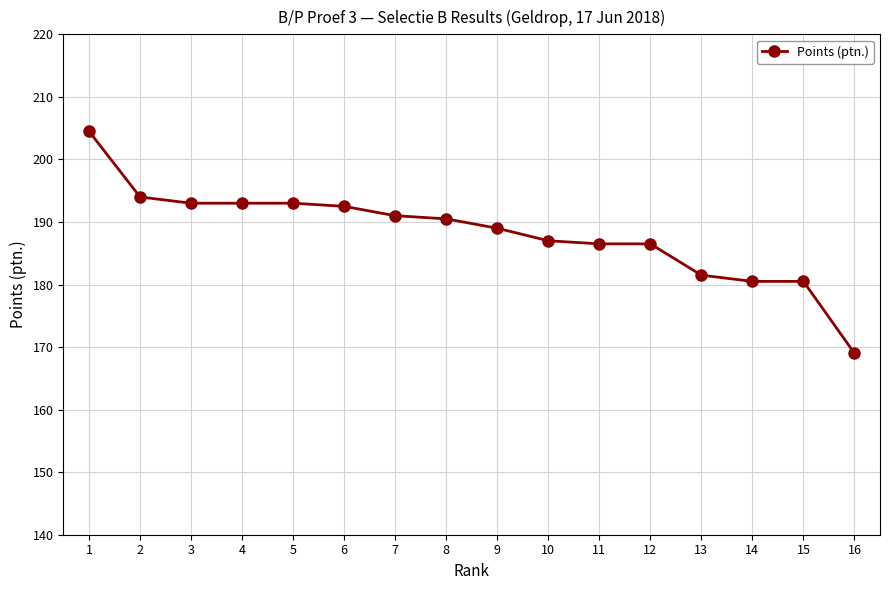

What value does the data have at 6?

192.5